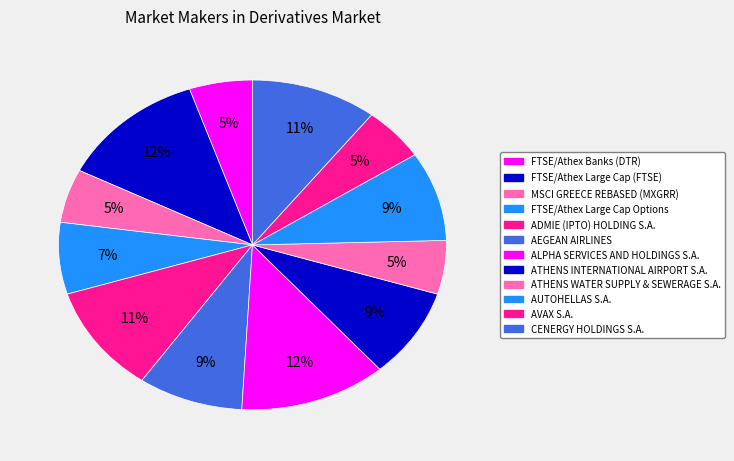

Which slice is the largest?

FTSE/Athex Large Cap (FTSE)